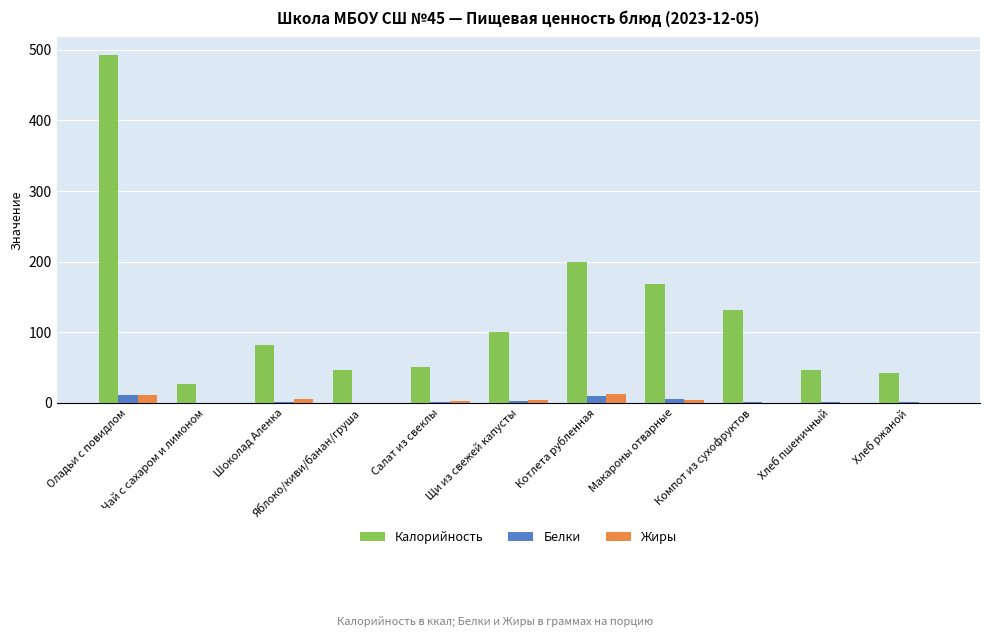

How many distinct data groups are displayed?

3